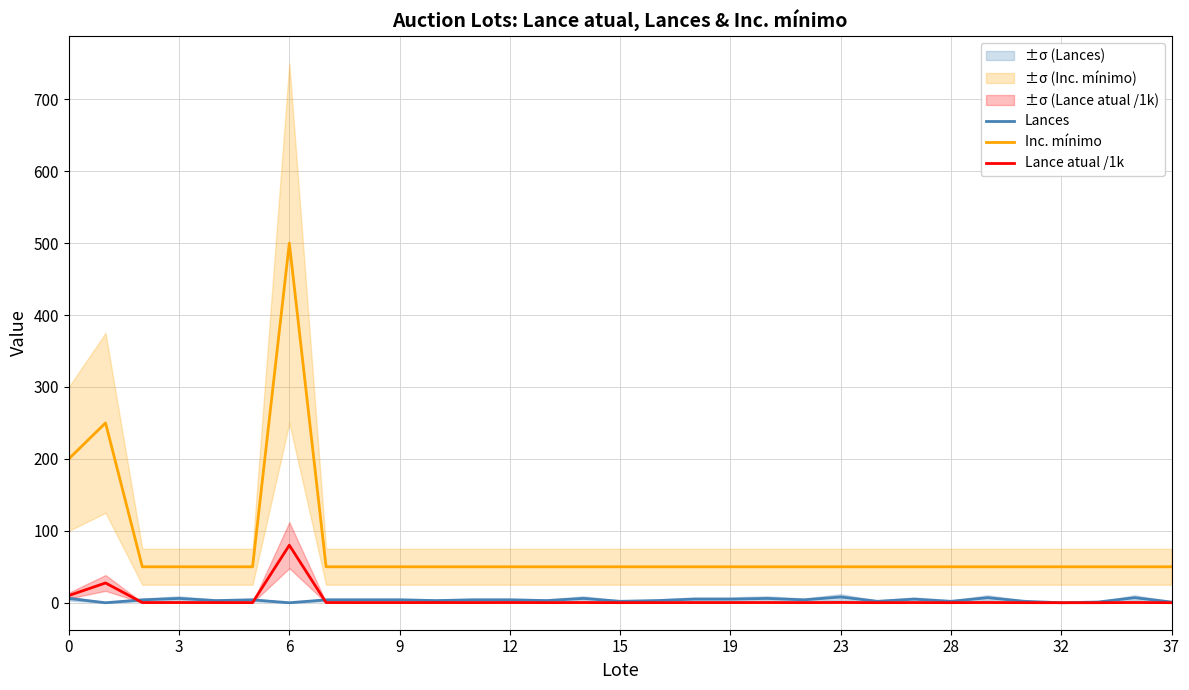

What is the minimum value for Inc. mínimo?

50.0